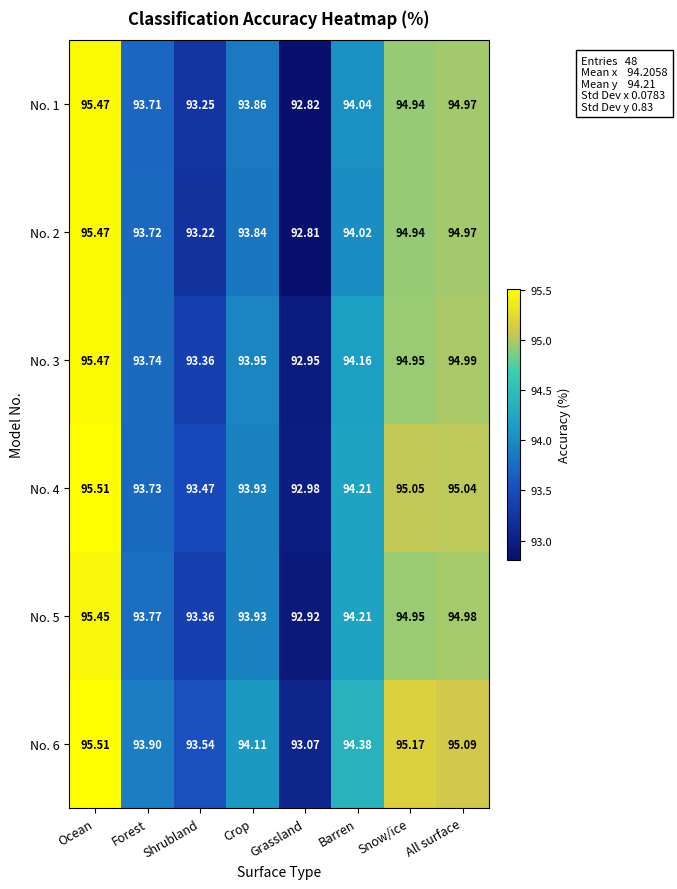

Which category has the lowest value in the No. 4 series?

Grassland